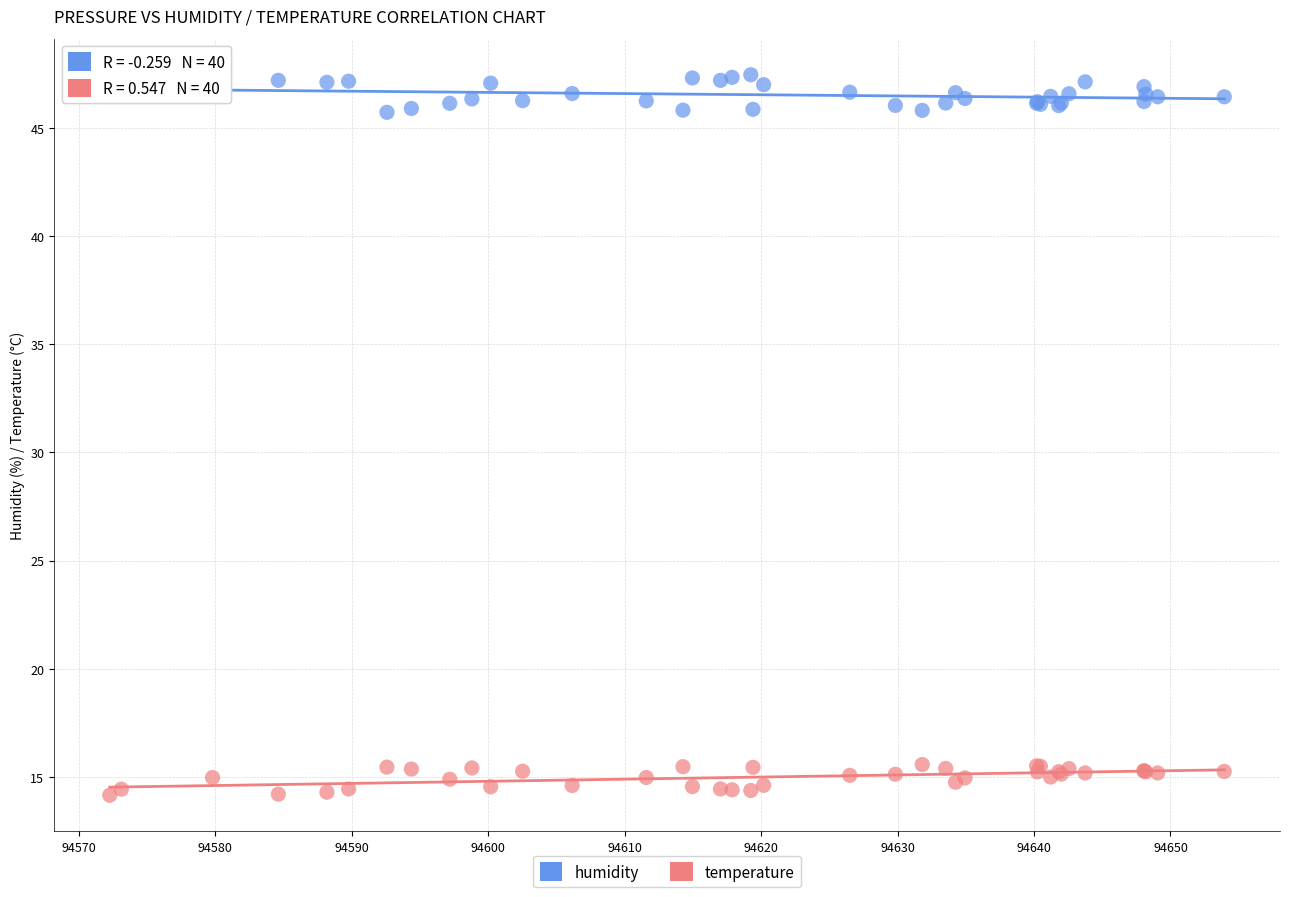

What are all the series names shown in the legend?

humidity, temperature